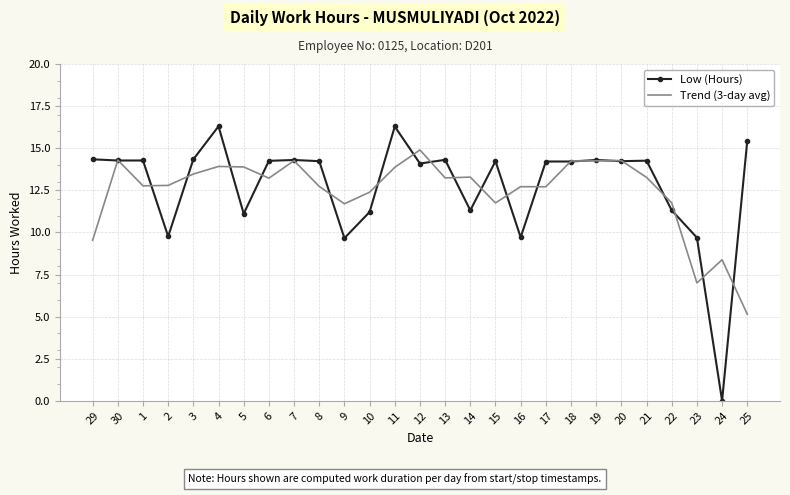

List the series in order of their peak value, highest first.

Low (Hours), Trend (3-day avg)